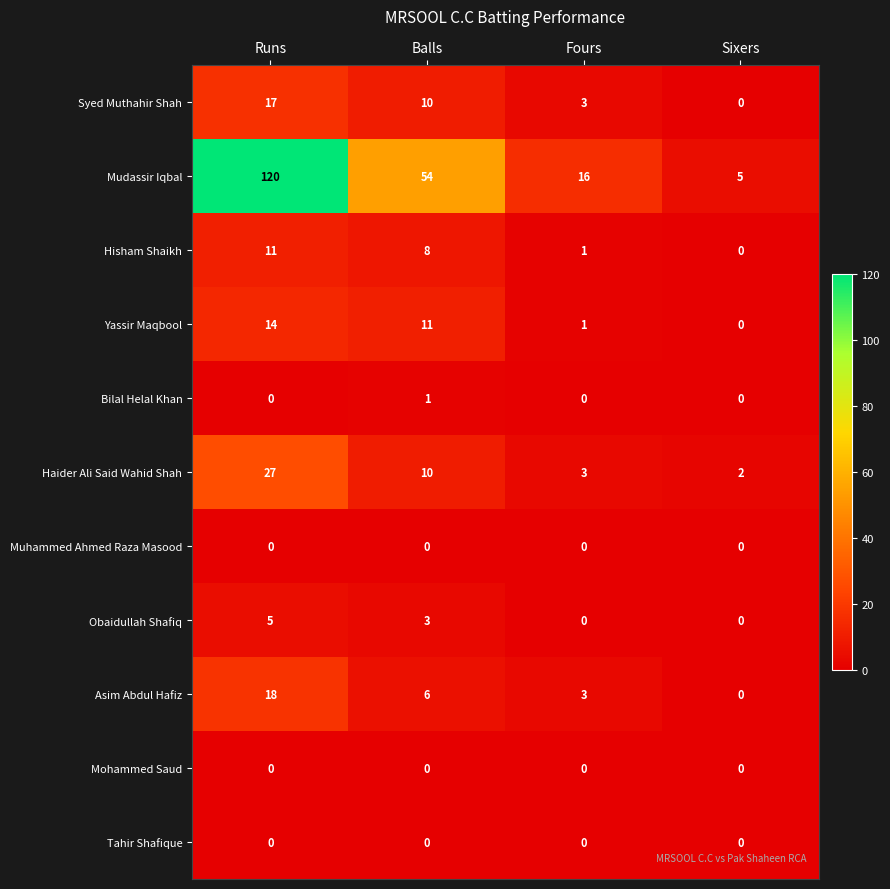

Which series has the largest total across all categories?

Mudassir Iqbal